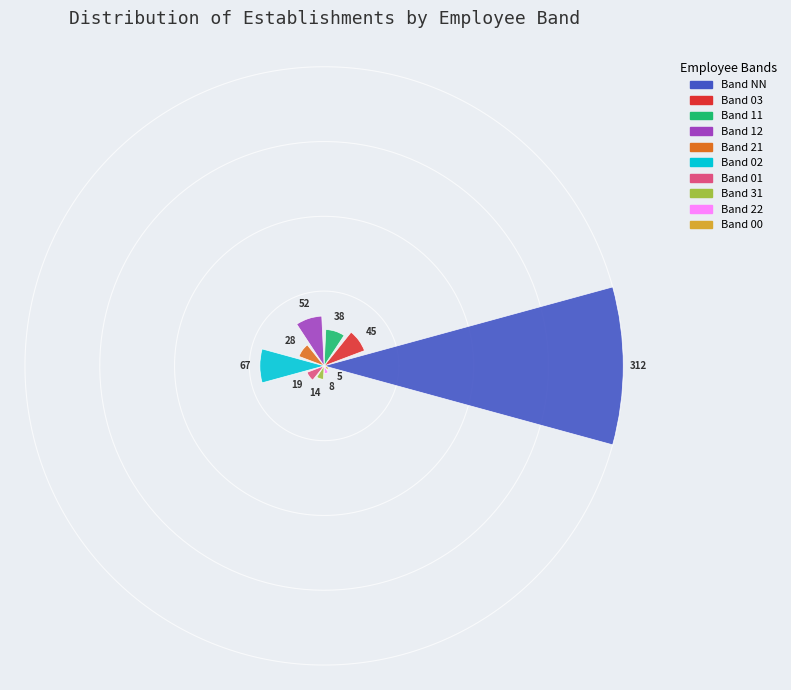

Is NN the majority of the pie?

Yes